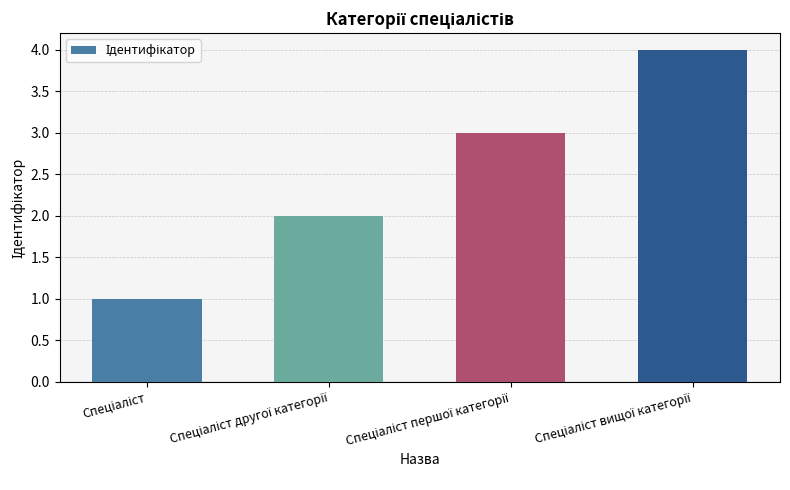

What is the difference between the maximum and minimum values?

3